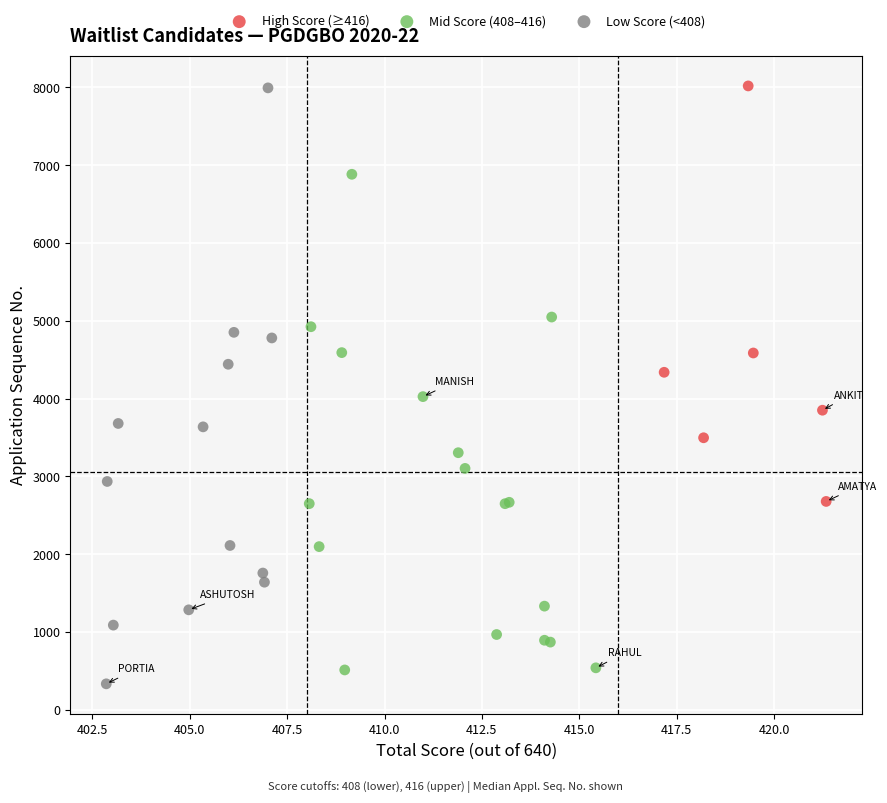

Which series has the widest spread of Y values?

Low Score (<408)